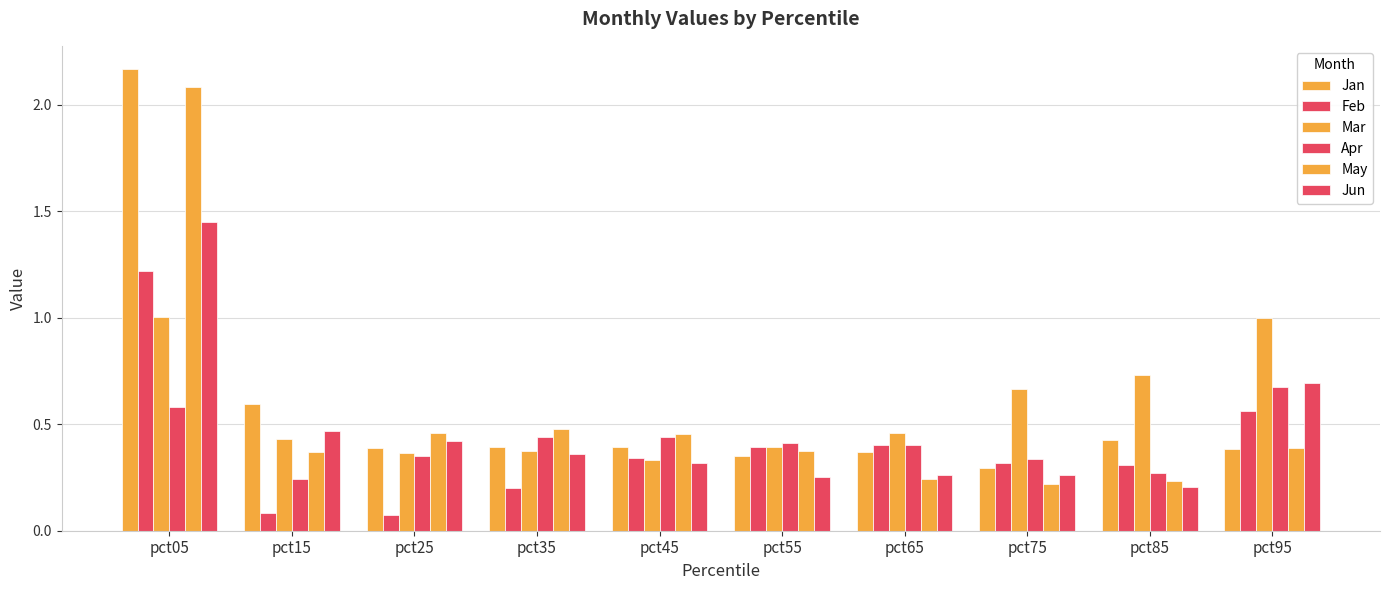

Where is Jan nearest to the value 1?

pct15